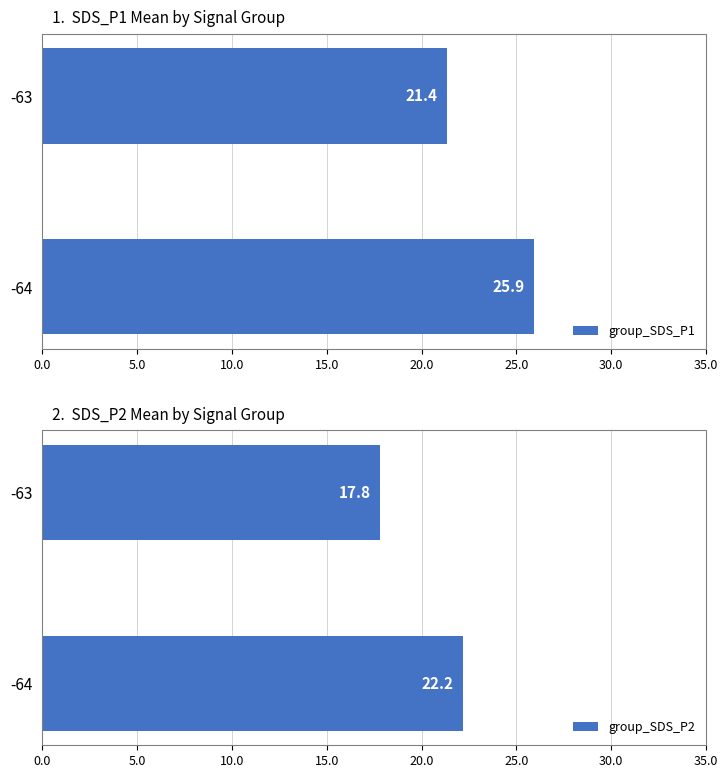

What position from the right is 0.0?

2